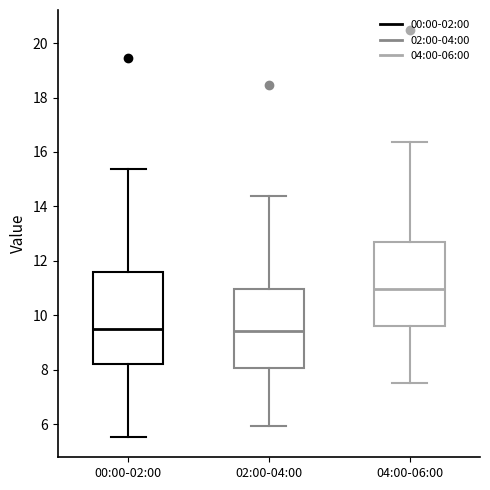

Comparing the boxes themselves (not the whiskers), which one is the tallest?

00:00-02:00